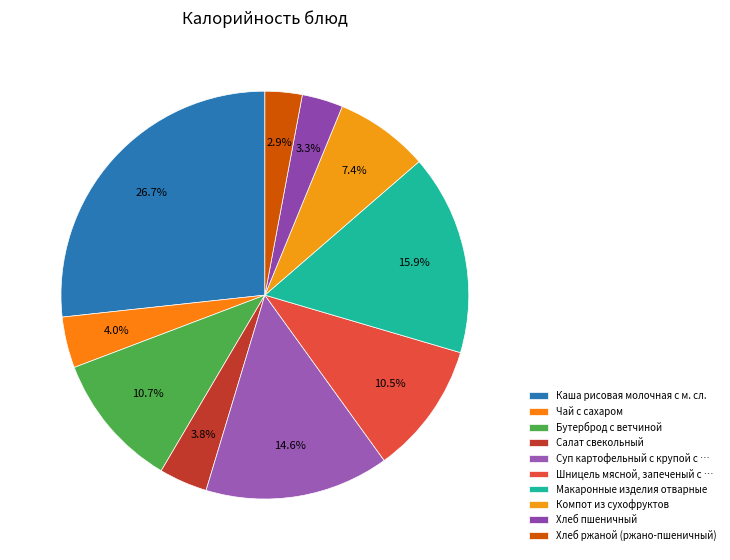

Count the number of slices in the pie.

10